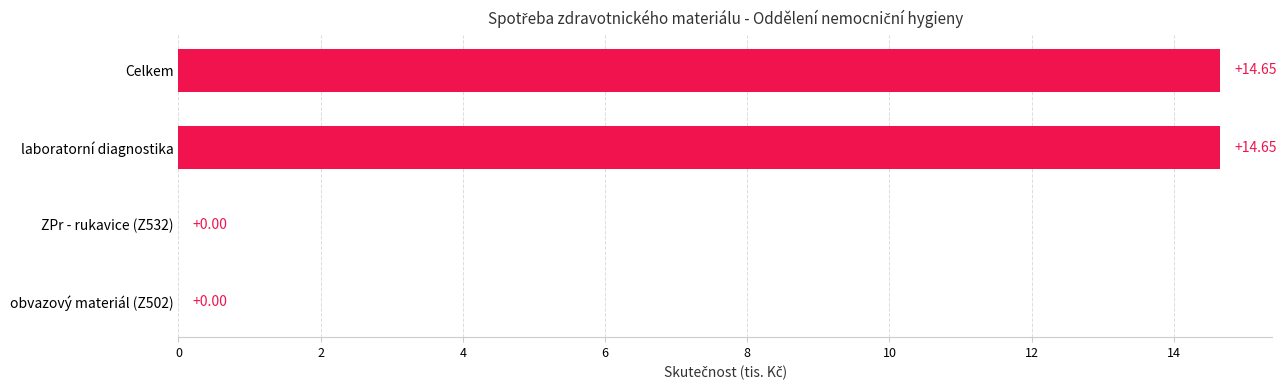

Which has a higher value, Celkem or ZPr - rukavice (Z532)?

Celkem